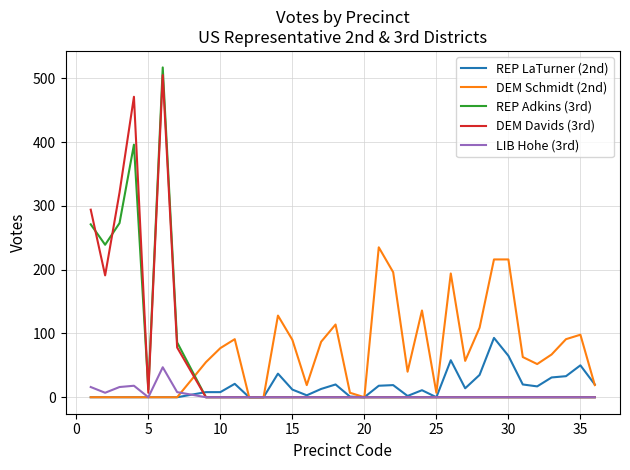

Which series has the widest spread of values?

REP Adkins (3rd)